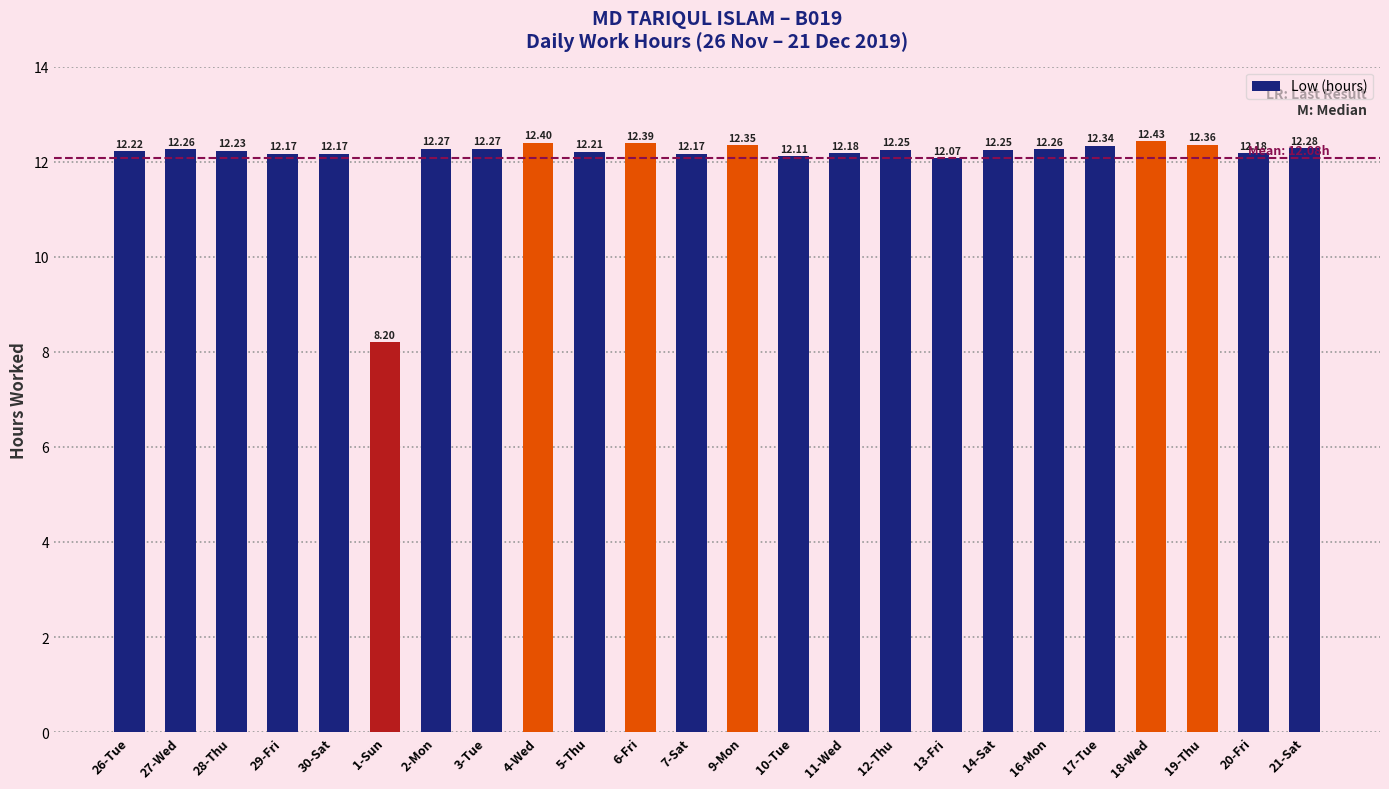

The chart shows a value of 17.6 at 3-Tue. True or false?

False